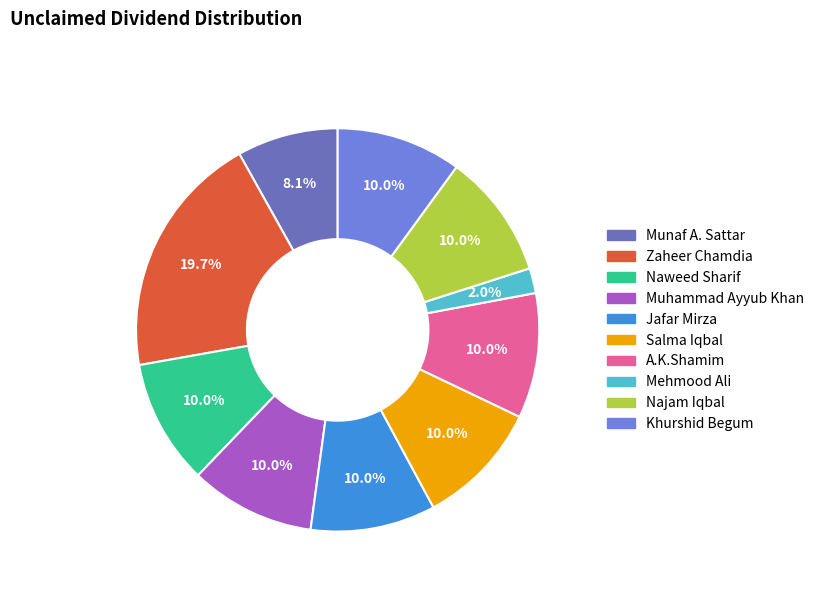

Between Munaf A. Sattar and Muhammad Ayyub Khan, which is larger?

Muhammad Ayyub Khan